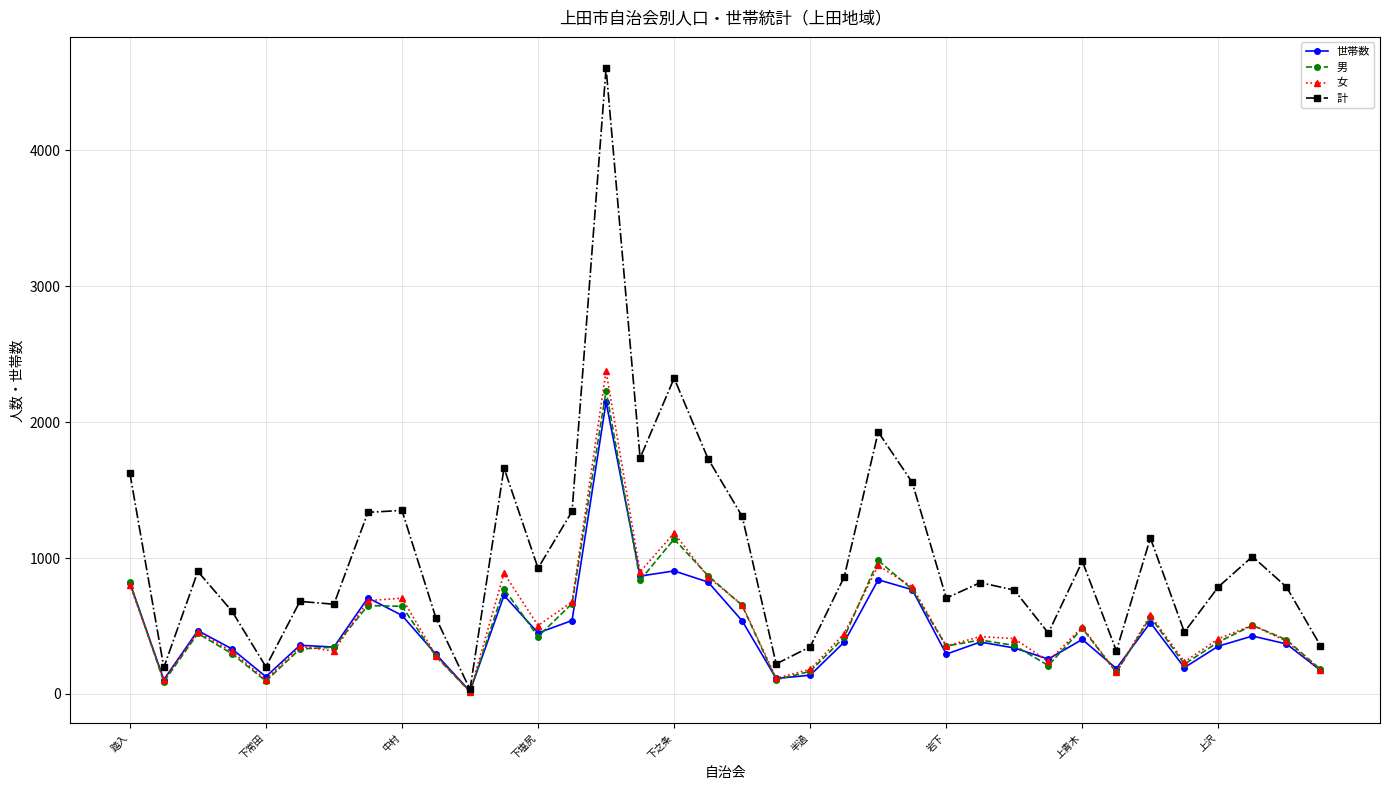

What is the greatest value displayed?

4604